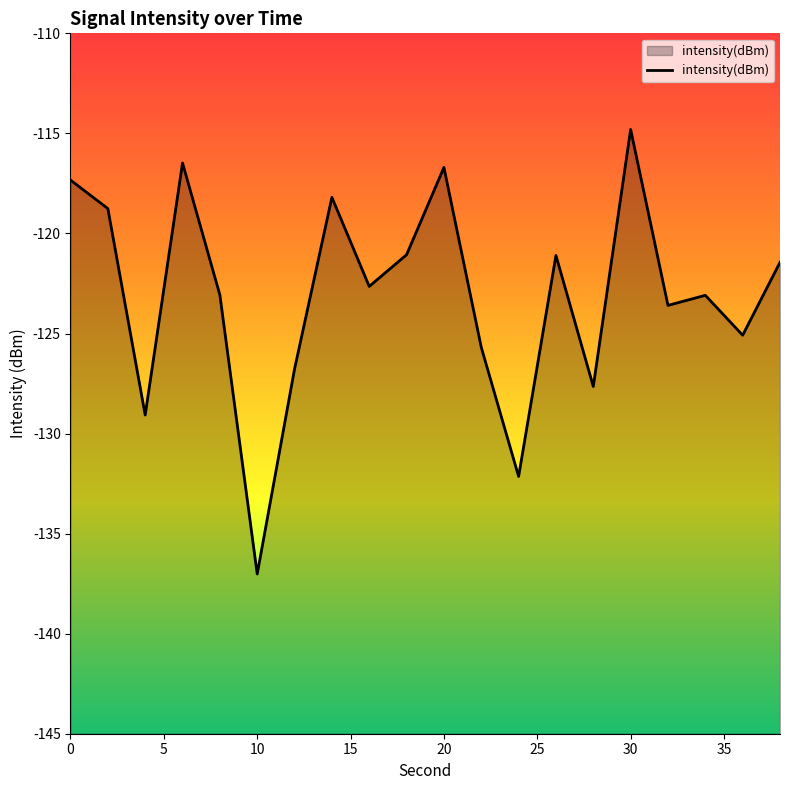

What is the difference between the maximum and minimum values?

22.2